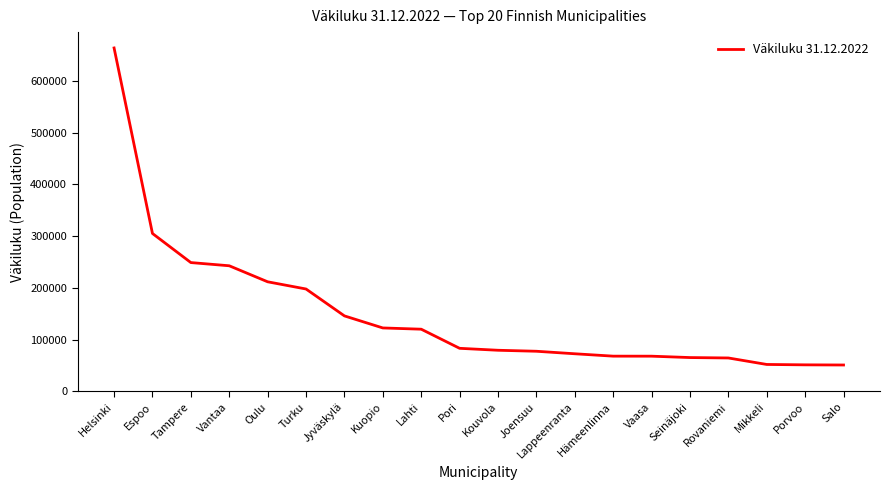

Which has a higher value, Joensuu or Kuopio?

Kuopio